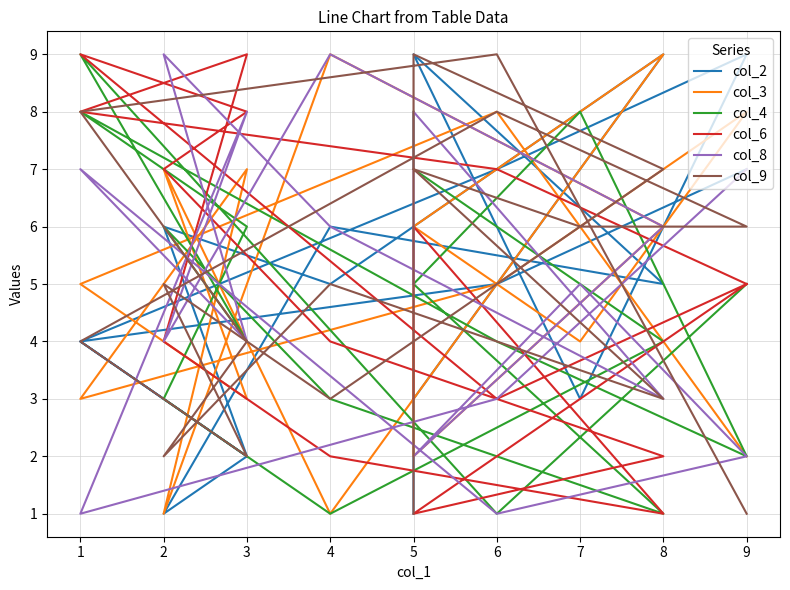

Reading right to left, transcribe all the data shown in this chart.

col_2: 17=7	16=5	15=4	14=2	13=1	12=6	11=5	10=9	9=3	8=9	7=7	6=4	5=2	4=6	3=5	2=9	1=3	0=1
col_3: 17=2	16=8	15=5	14=3	13=7	12=1	11=9	10=6	9=4	8=8	7=5	6=3	5=7	4=1	3=9	2=6	1=2	0=4
col_4: 17=5	16=1	15=9	14=4	13=6	12=3	11=1	10=5	9=8	8=2	7=4	6=8	5=6	4=3	3=1	2=4	1=7	0=8
col_6: 17=5	16=3	15=9	14=8	13=7	12=4	11=2	10=1	9=3	8=5	7=7	6=8	5=9	4=4	3=2	2=1	1=6	0=3
col_8: 17=7	16=3	15=1	14=8	13=4	12=9	11=6	10=2	9=5	8=2	7=1	6=7	5=4	4=9	3=6	2=3	1=8	0=5
col_9: 17=1	16=9	15=8	14=4	13=2	12=5	11=3	10=7	9=6	8=6	7=8	6=4	5=2	4=5	3=3	2=7	1=9	0=1